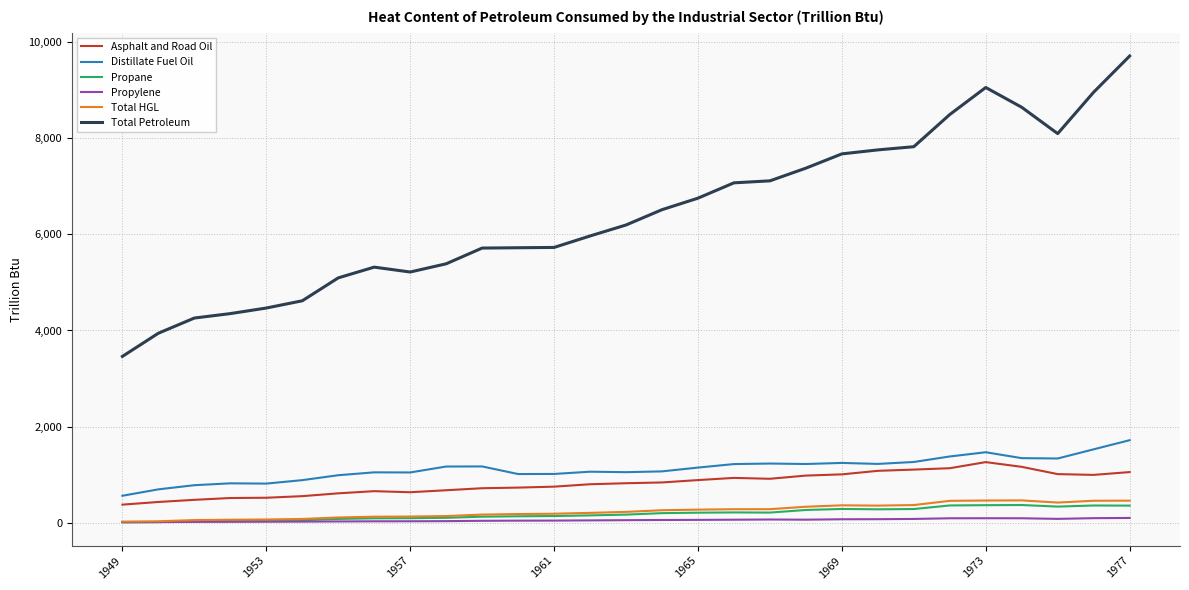

True or false: Asphalt and Road Oil and Propylene intersect in this chart.

False